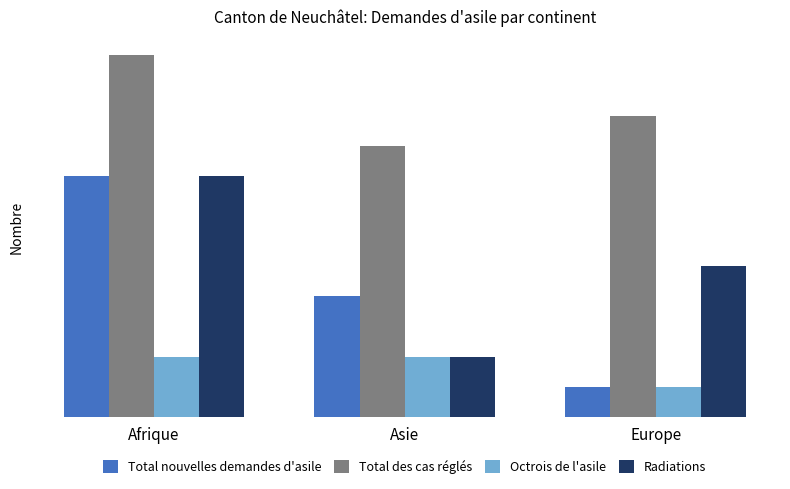

What are all the series names shown in the legend?

Total nouvelles demandes d'asile, Total des cas réglés, Octrois de l'asile, Radiations